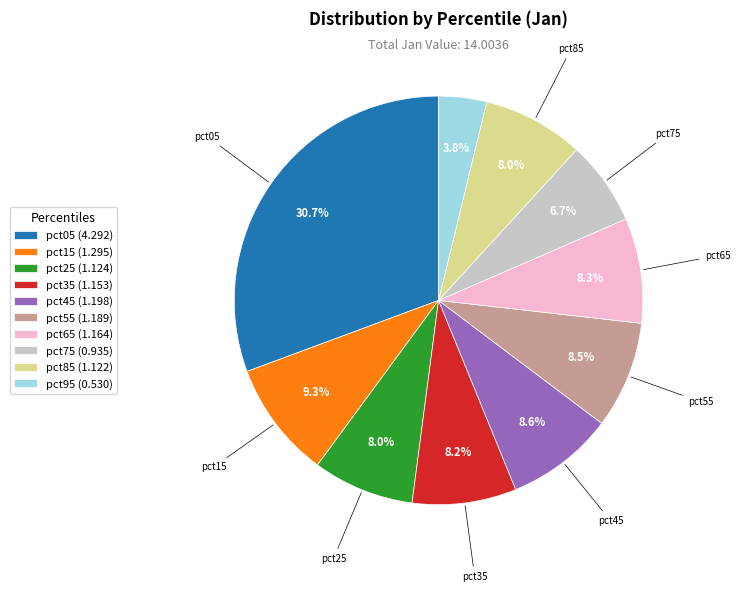

To the nearest percent, what is the difference between the largest and smallest slice percentages?

27%